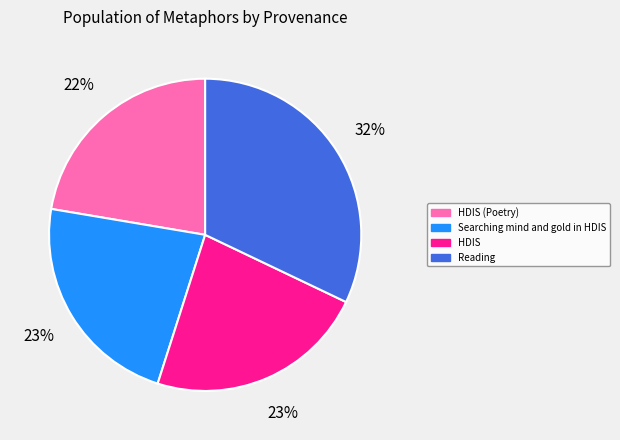

To the nearest percent, what is the average slice percentage?

25%